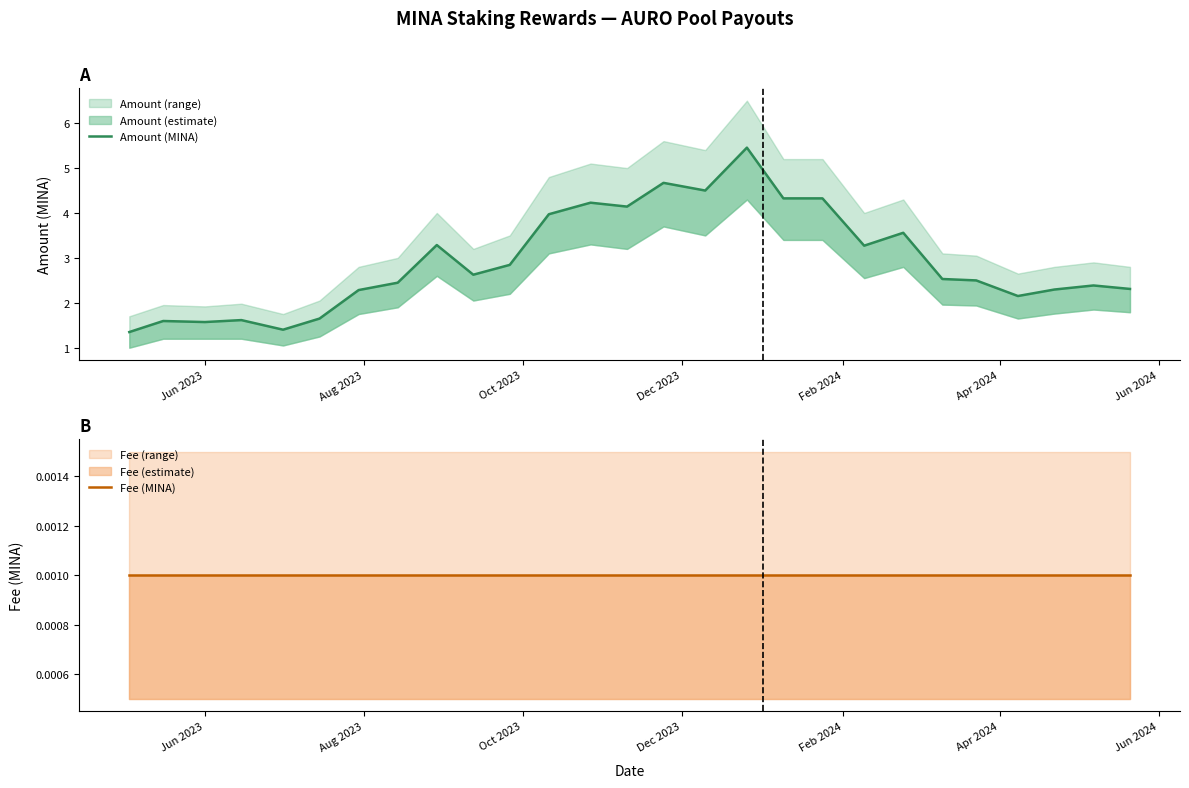

Is it true that Fee (MINA) equals 0.0 at 22?

False